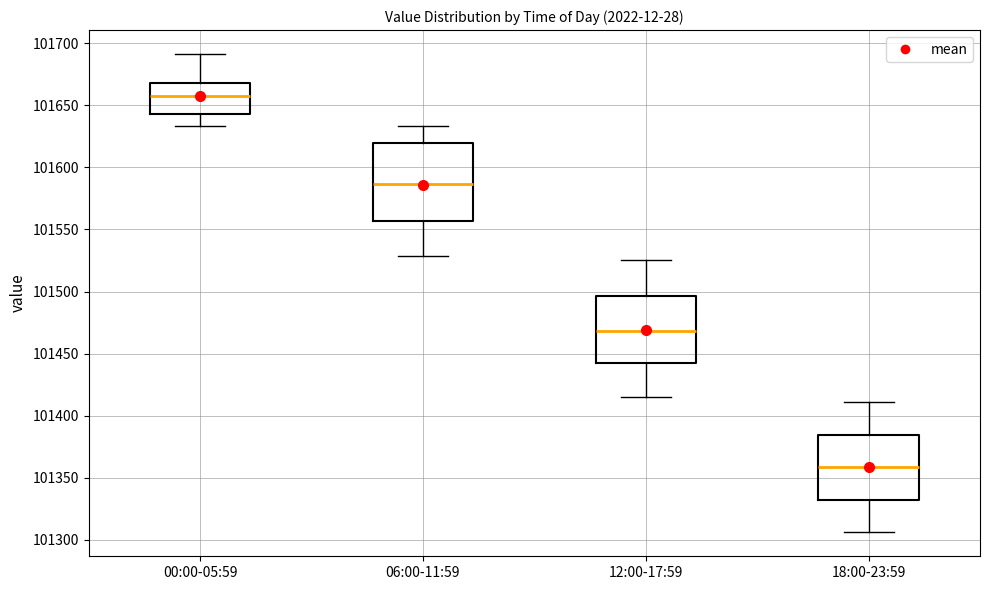

Reading left to right, read every box against the y-axis: the position of its median line, the range the box covers, and the ends of its whiskers. The values are not printed on the chart, so give them approximately, as read against the axis.

00:00-05:59: median 101660, box 101645 to 101670, whiskers 101635 to 101690
06:00-11:59: median 101585, box 101555 to 101620, whiskers 101530 to 101635
12:00-17:59: median 101470, box 101440 to 101495, whiskers 101415 to 101525
18:00-23:59: median 101360, box 101330 to 101385, whiskers 101305 to 101410